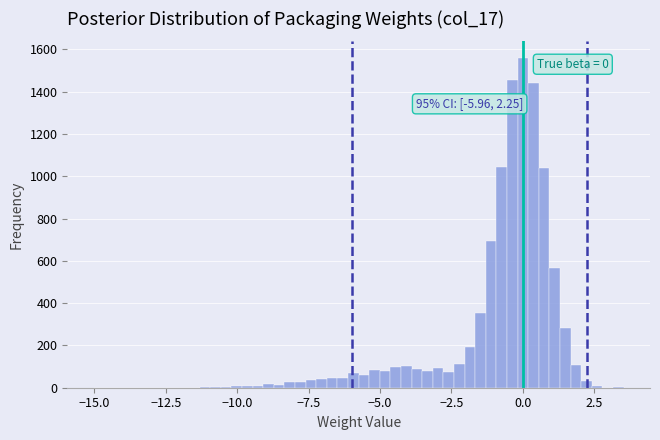

Around what value on the x-axis is the tallest bar? Give the approximate position of its centre, as read against the axis.

0.0